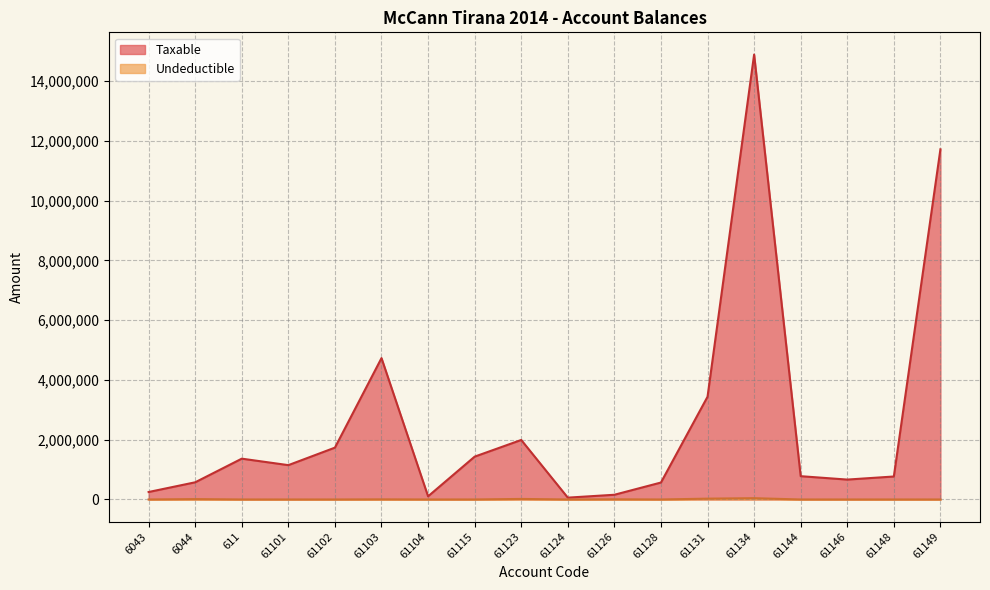

The Undeductible series shows -24968.4 at 61146. True or false?

False